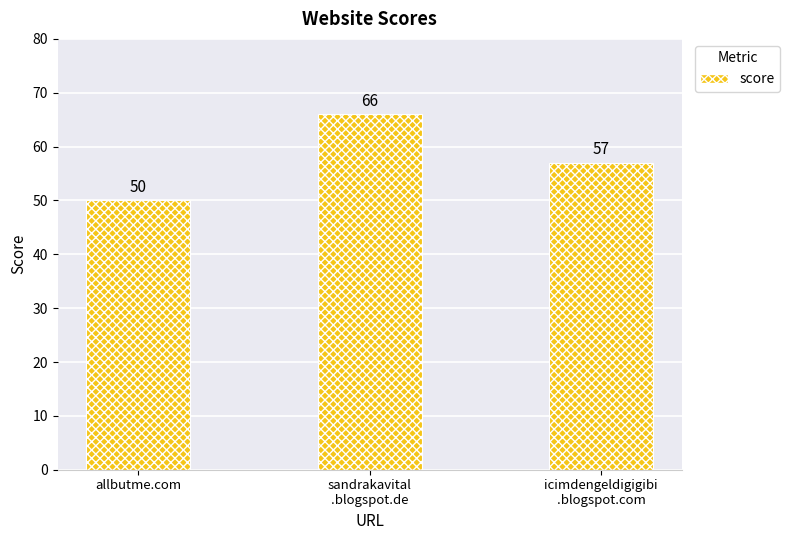

What is the maximum value shown in the chart?

66